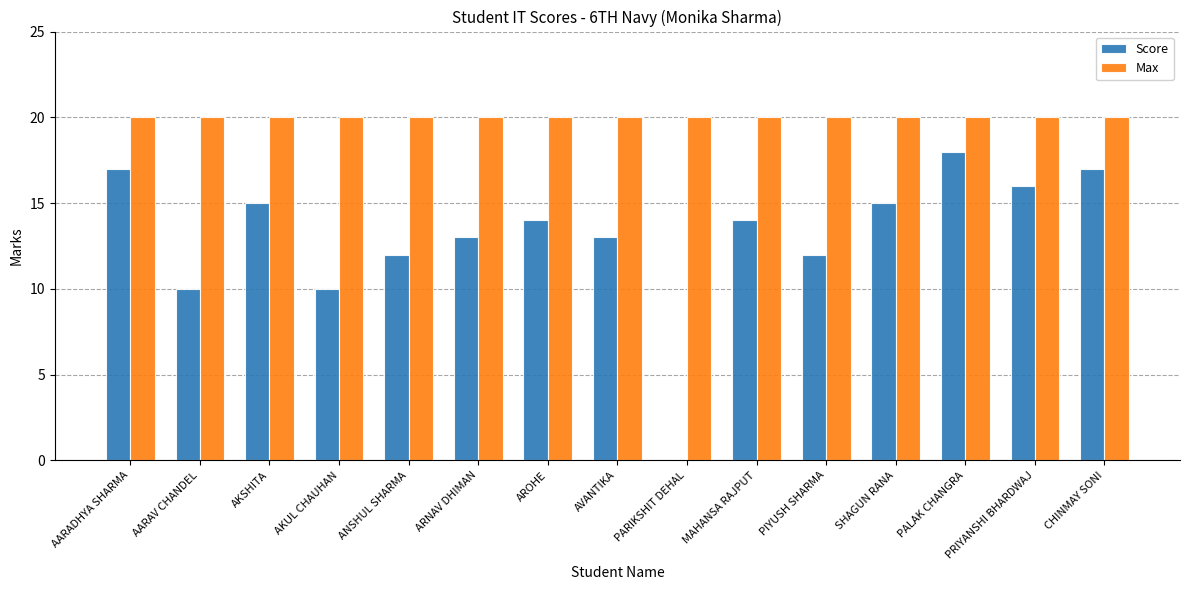

What is the maximum value for Max?

20